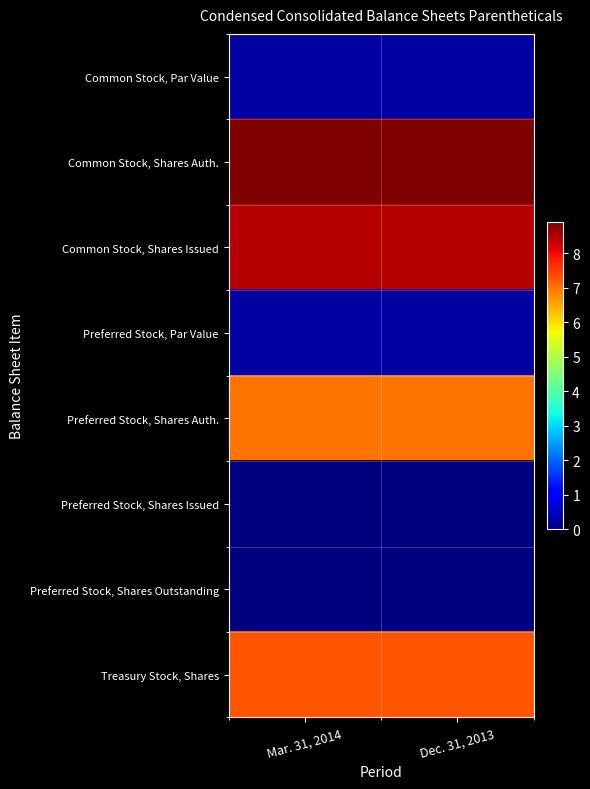

Reading left to right, extract all data points from this chart.

Common Stock, Par Value: Mar. 31, 2014=0.3	Dec. 31, 2013=0.3
Common Stock, Shares Auth.: Mar. 31, 2014=8.9	Dec. 31, 2013=8.9
Common Stock, Shares Issued: Mar. 31, 2014=8.5	Dec. 31, 2013=8.5
Preferred Stock, Par Value: Mar. 31, 2014=0.3	Dec. 31, 2013=0.3
Preferred Stock, Shares Auth.: Mar. 31, 2014=7.0	Dec. 31, 2013=7.0
Preferred Stock, Shares Issued: Mar. 31, 2014=0.0	Dec. 31, 2013=0.0
Preferred Stock, Shares Outstanding: Mar. 31, 2014=0.0	Dec. 31, 2013=0.0
Treasury Stock, Shares: Mar. 31, 2014=7.3	Dec. 31, 2013=7.3